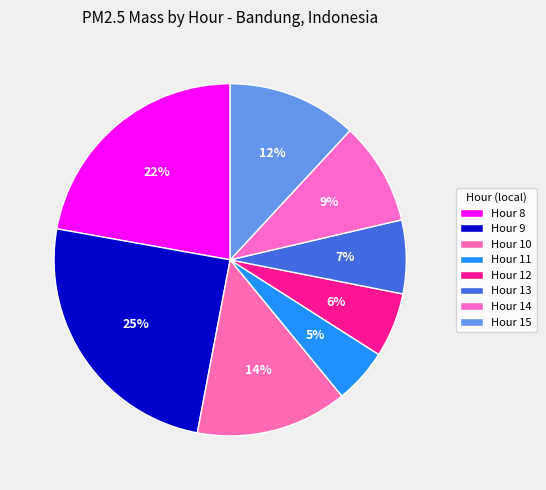

Does Hour 12 represent more than half of the total?

No